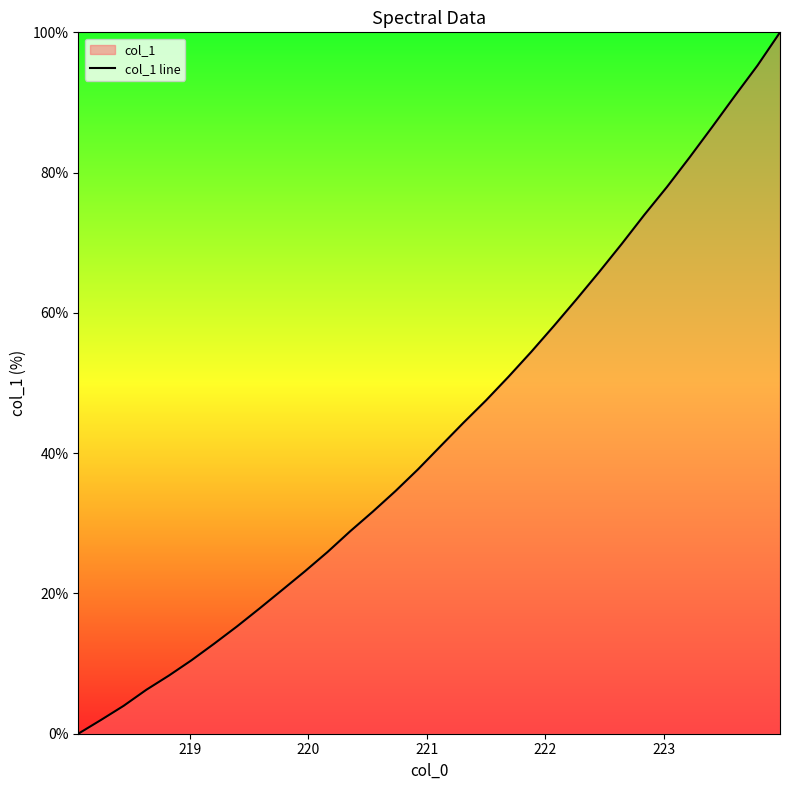

What is the maximum value shown in the chart?

100.0